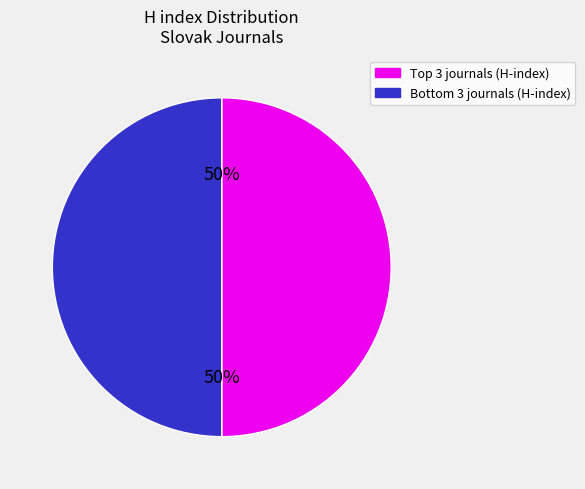

To the nearest percent, what is the average slice percentage?

50%